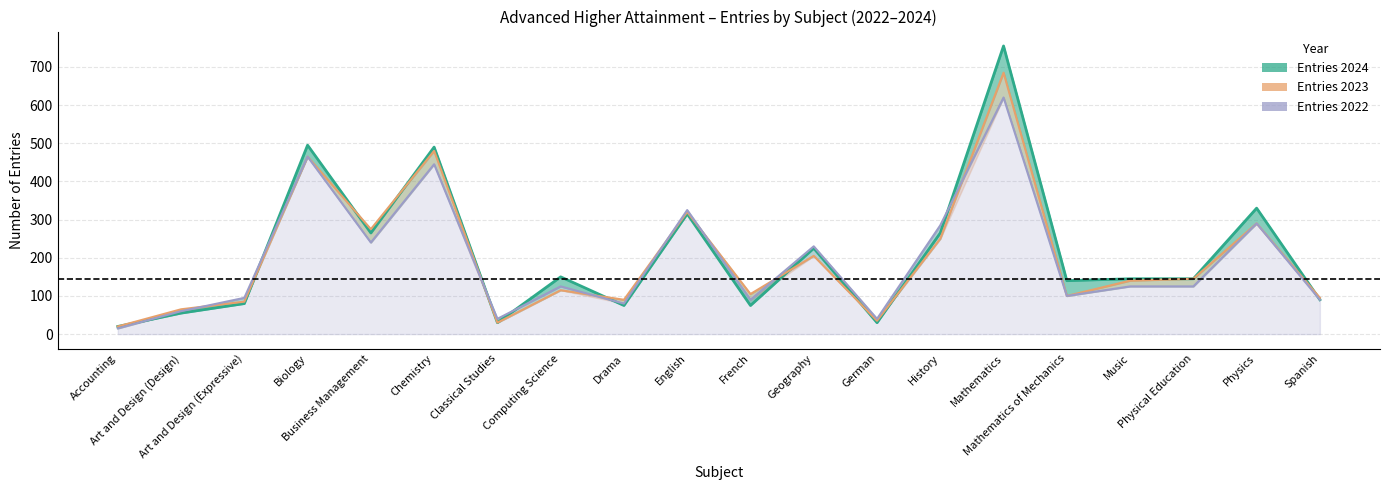

What is the spread (max minus min) of values at Computing Science?

35